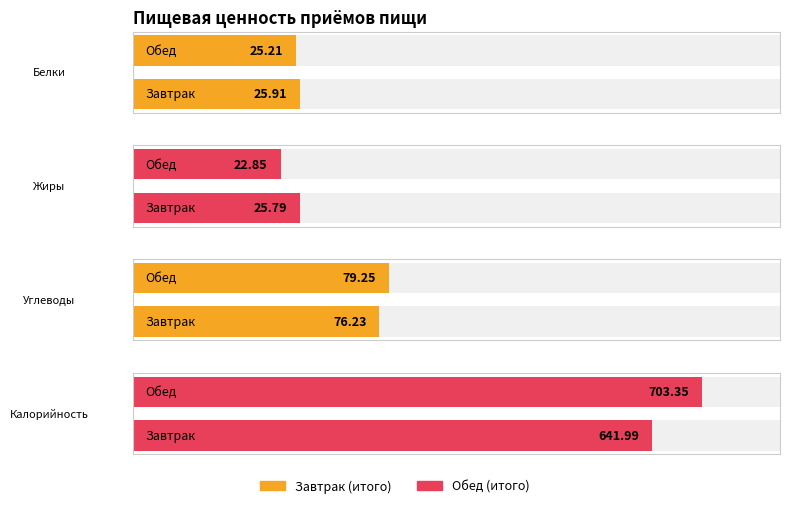

Reading left to right, list all the values displayed in this chart.

Белки: 25.9	25.2
Жиры: 25.8	22.9
Углеводы: 76.2	79.2
Калорийность: 642.0	703.4